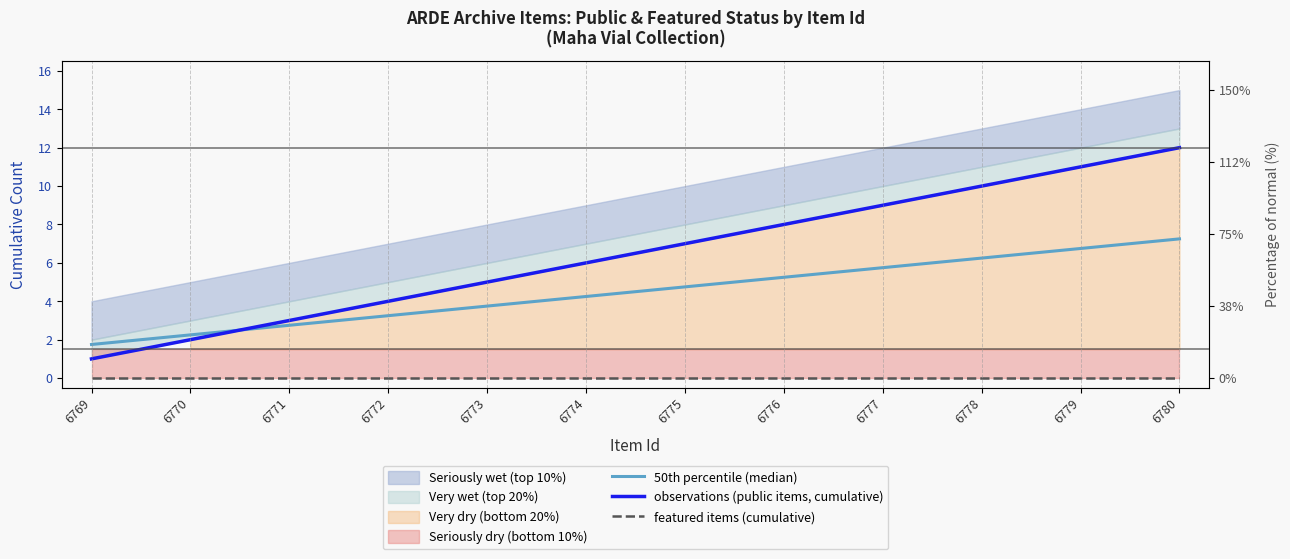

The 50th percentile (median) series shows 6.2 at 6778. True or false?

True